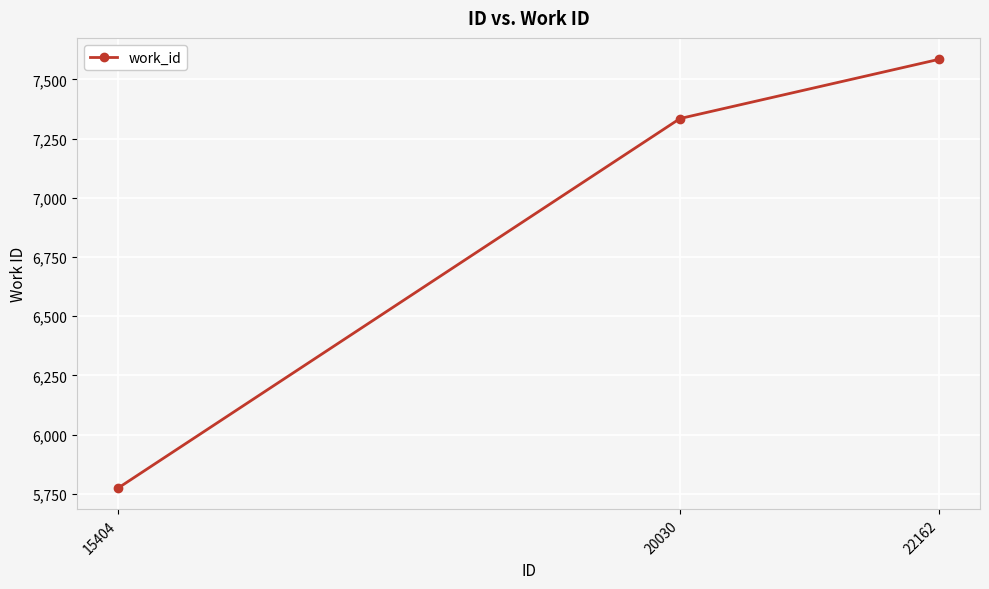

What is the difference between the second highest and minimum values?

1560